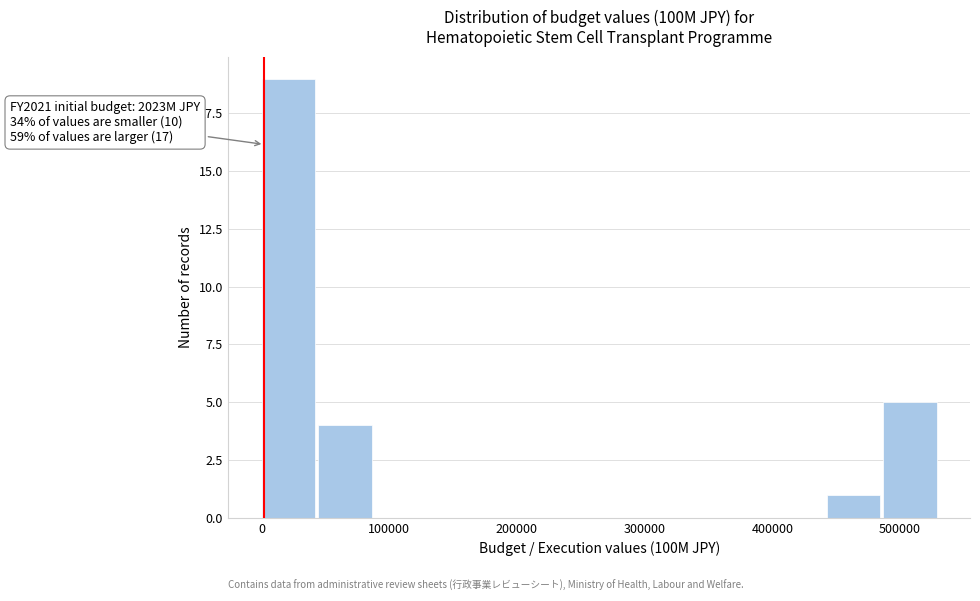

Over which range of the x-axis is the bar tallest?

0 to 40000